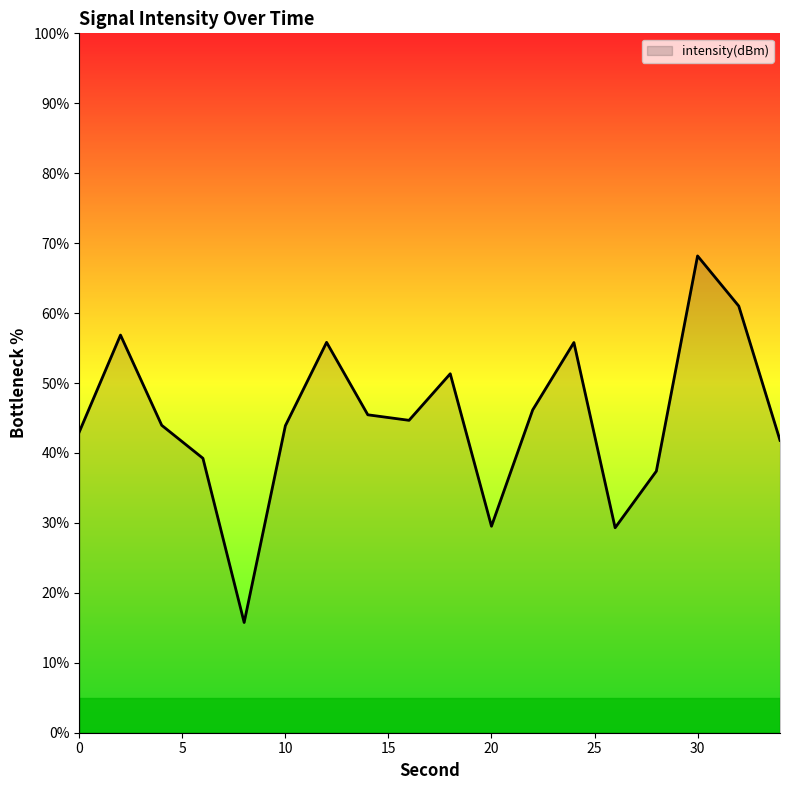

What is the greatest value displayed?

68.2